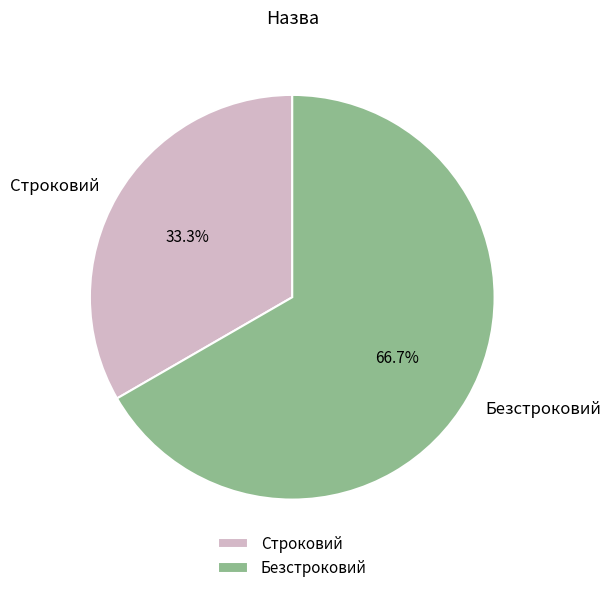

What portion of the pie excludes Строковий?

66.7%